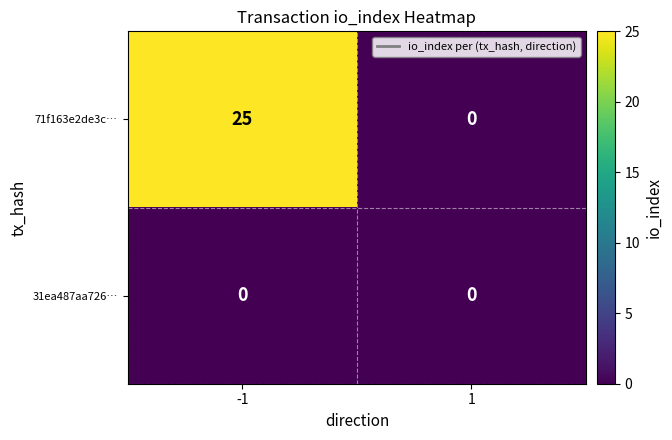

Rank the series by their average value, from highest to lowest.

71f163e2de3c…, 31ea487aa726…